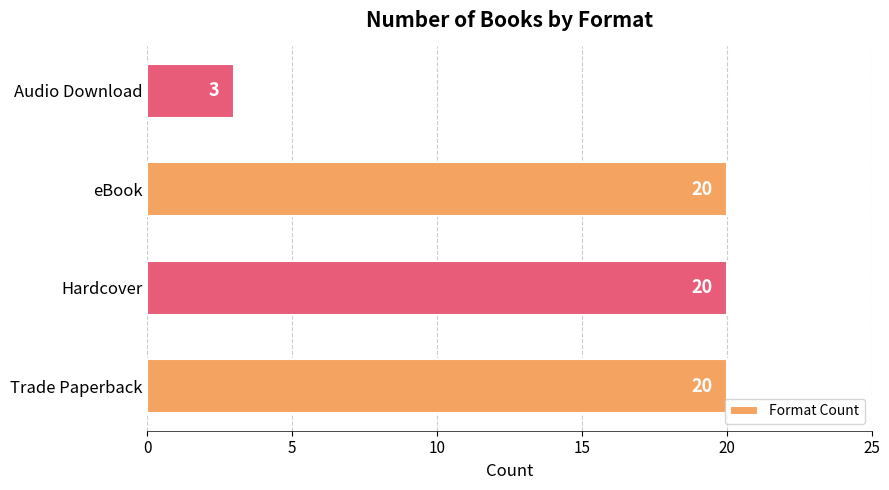

Is it true that the value at Hardcover is 20?

True